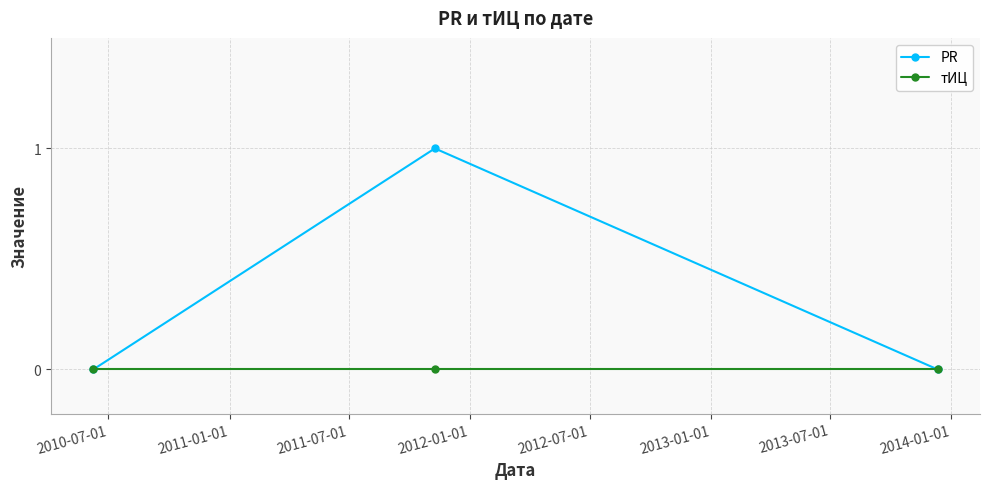

How many PR values are between 0 and 1?

3